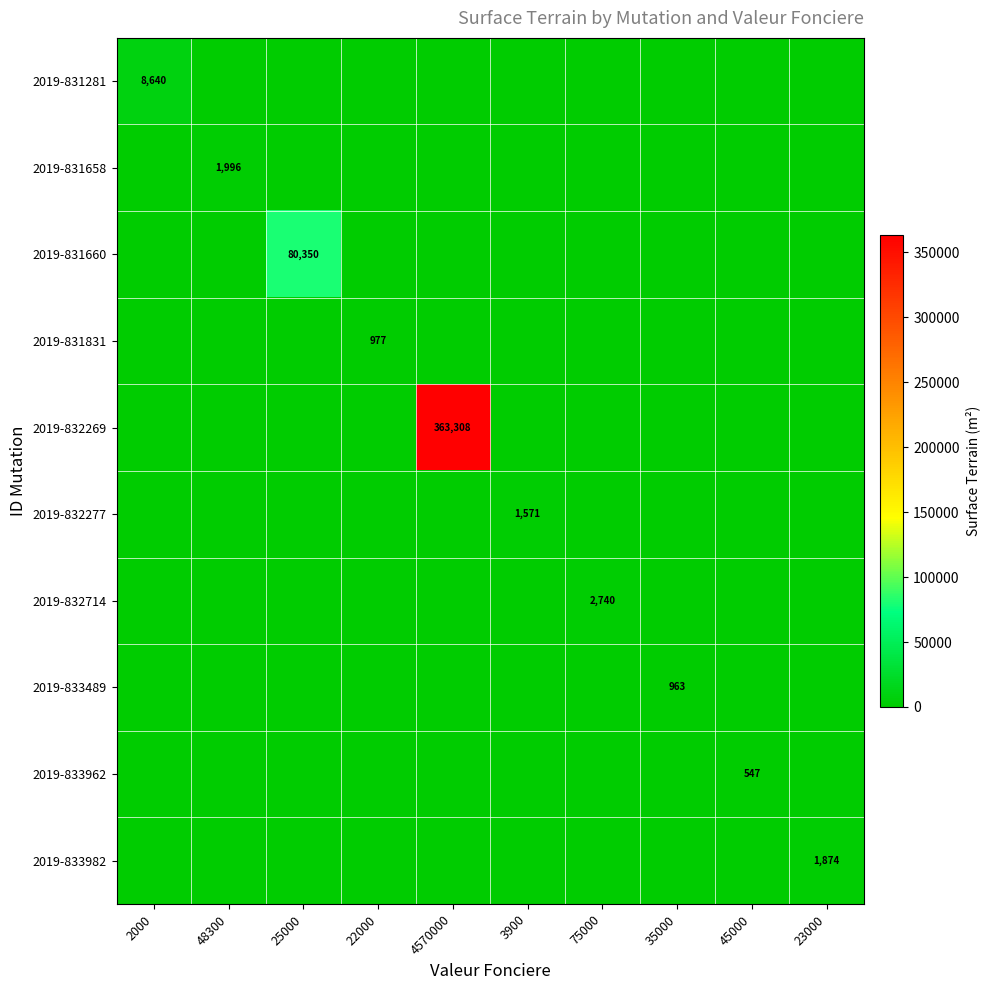

Which category has the highest value across all series?

4570000